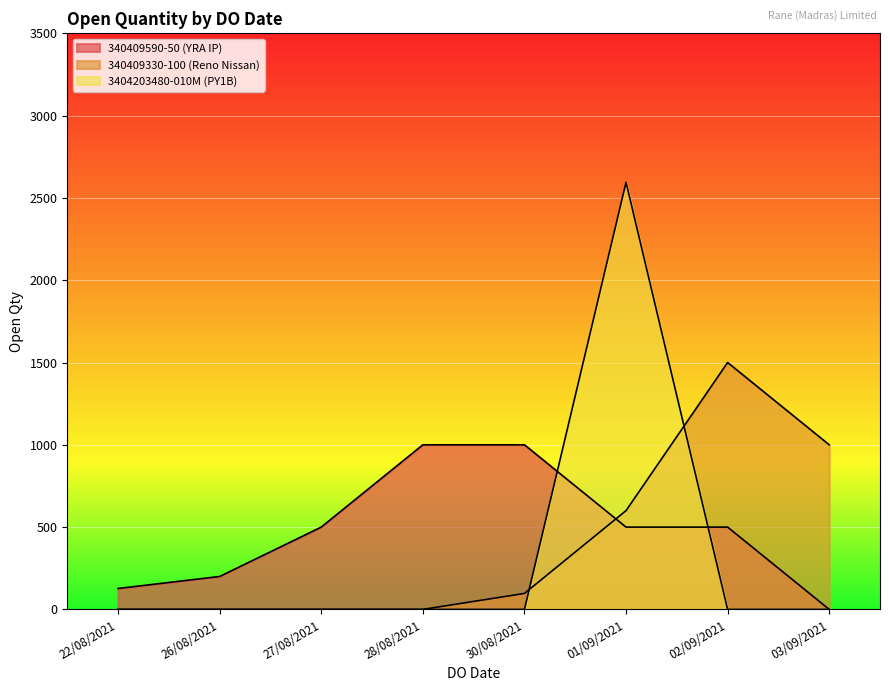

Where is the first local maximum?

02/09/2021